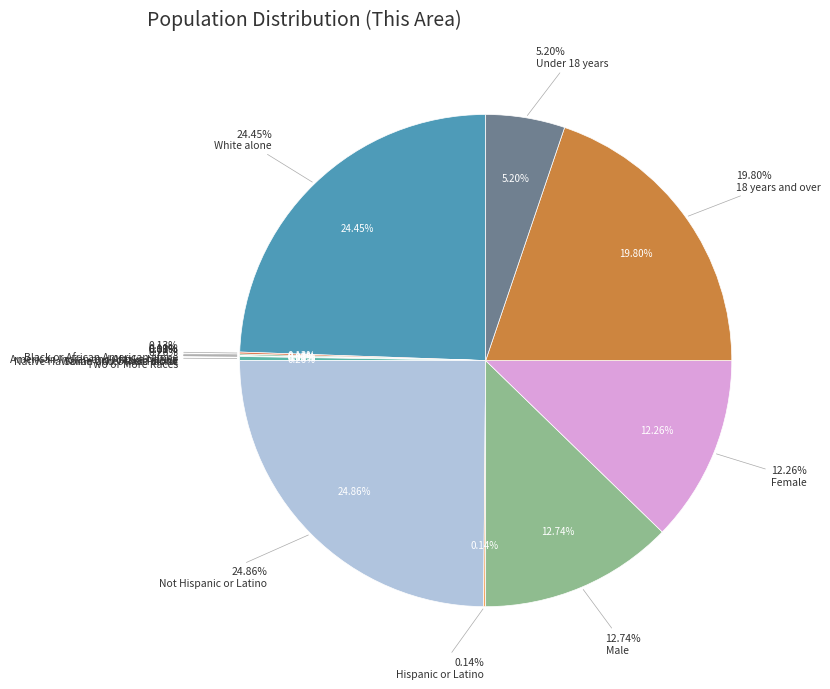

Does Black or African American alone represent more than half of the total?

No